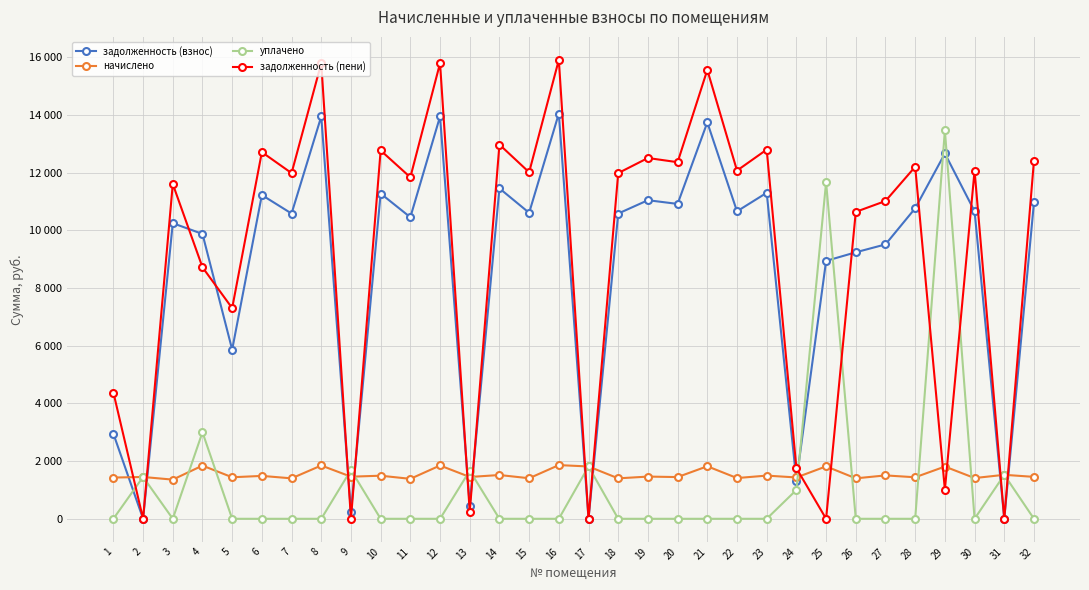

How many intersections are there between задолженность (взнос) and задолженность (пени)?

16